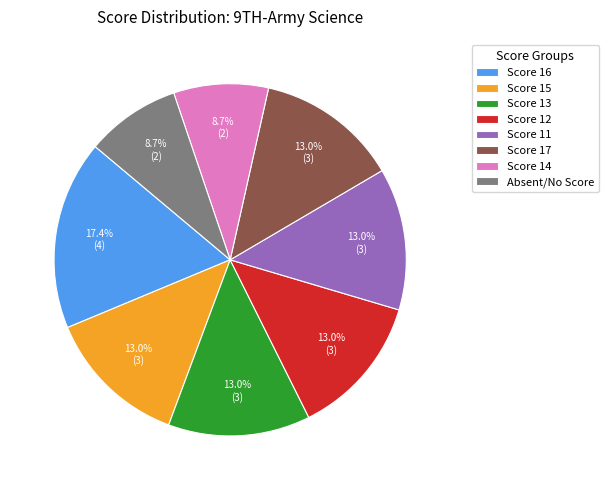

Is the sum of Score 14 and Score 15 greater than half?

No